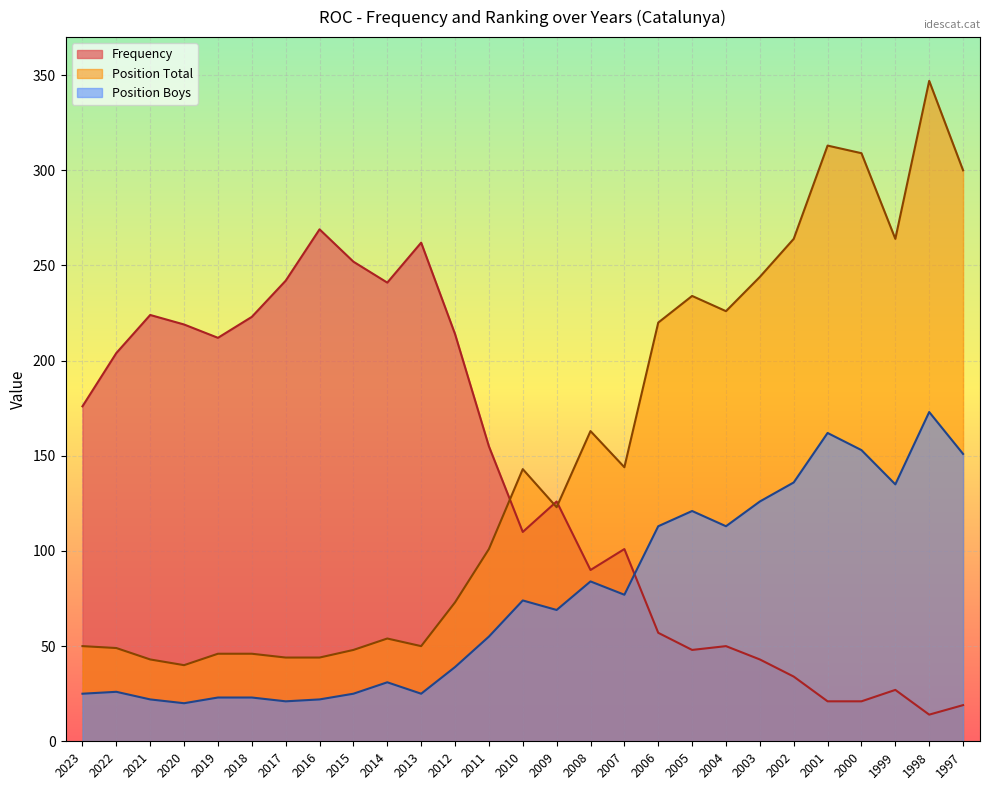

What is the highest value of the Frequency series?

269